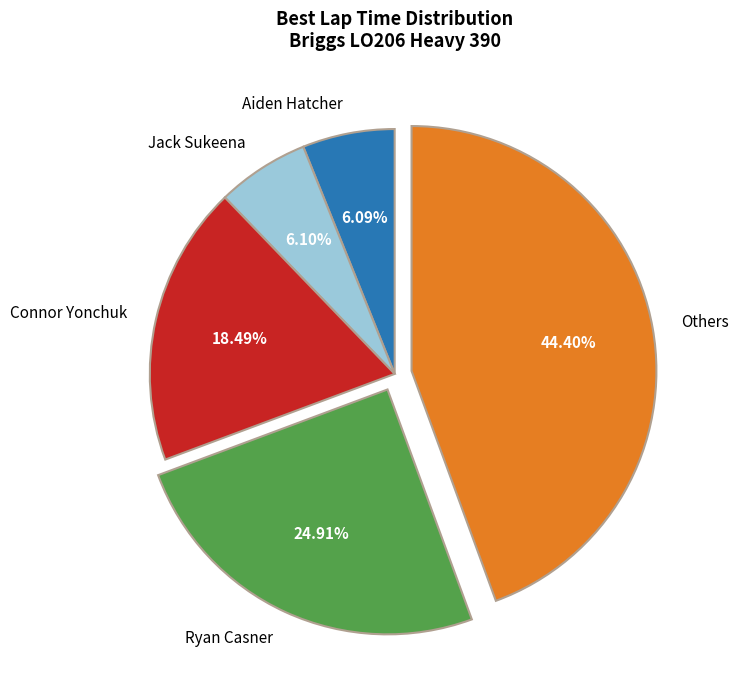

How many segments does this pie chart have?

5